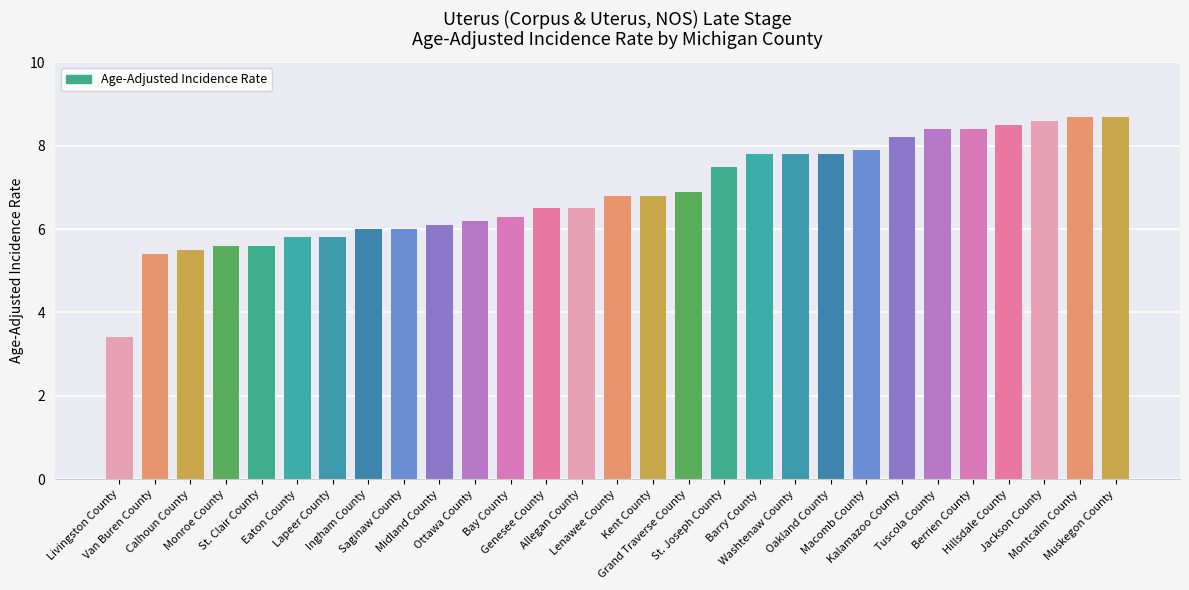

What is the sum of all values?

199.5